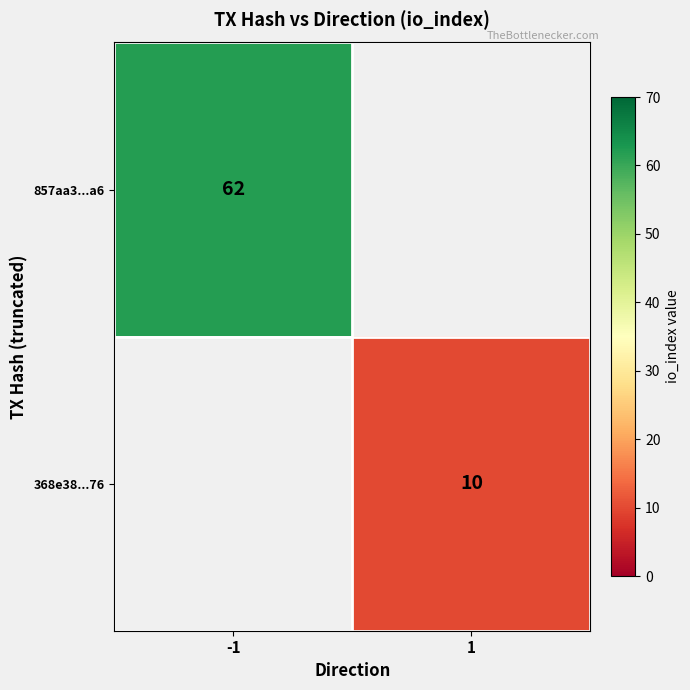

The 368e38...76 series shows 14 at 1. True or false?

False